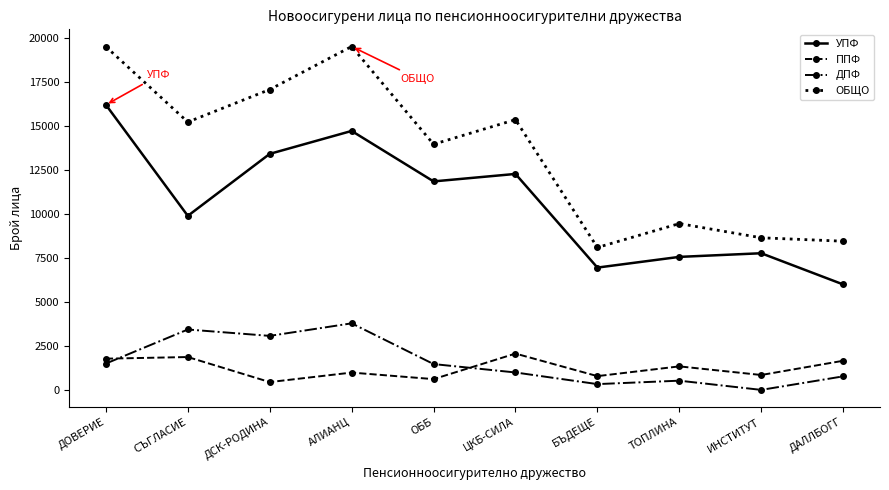

At which category does ДПФ reach its first local valley?

ДСК-РОДИНА